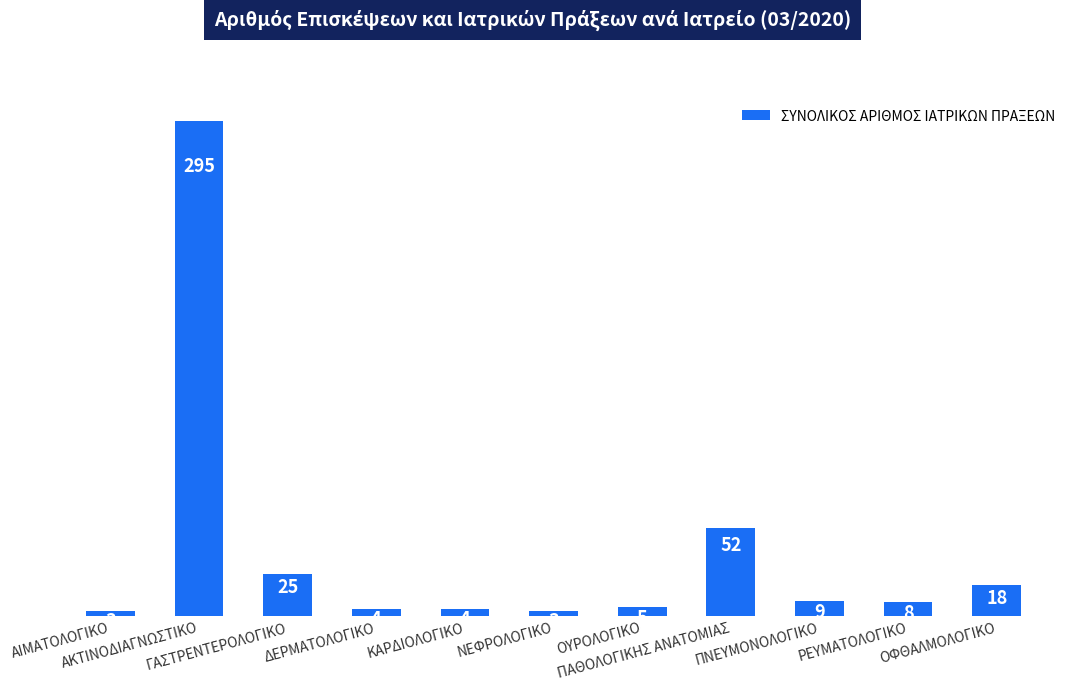

What is the maximum value shown in the chart?

295